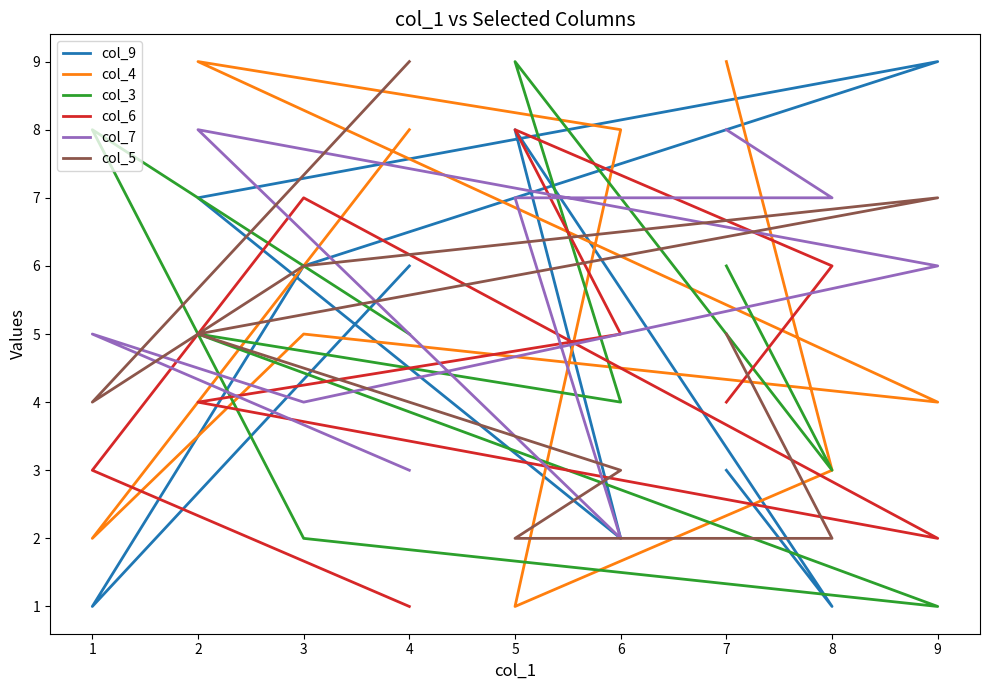

What is the sum of the col_4 values at 4 and 3?

13